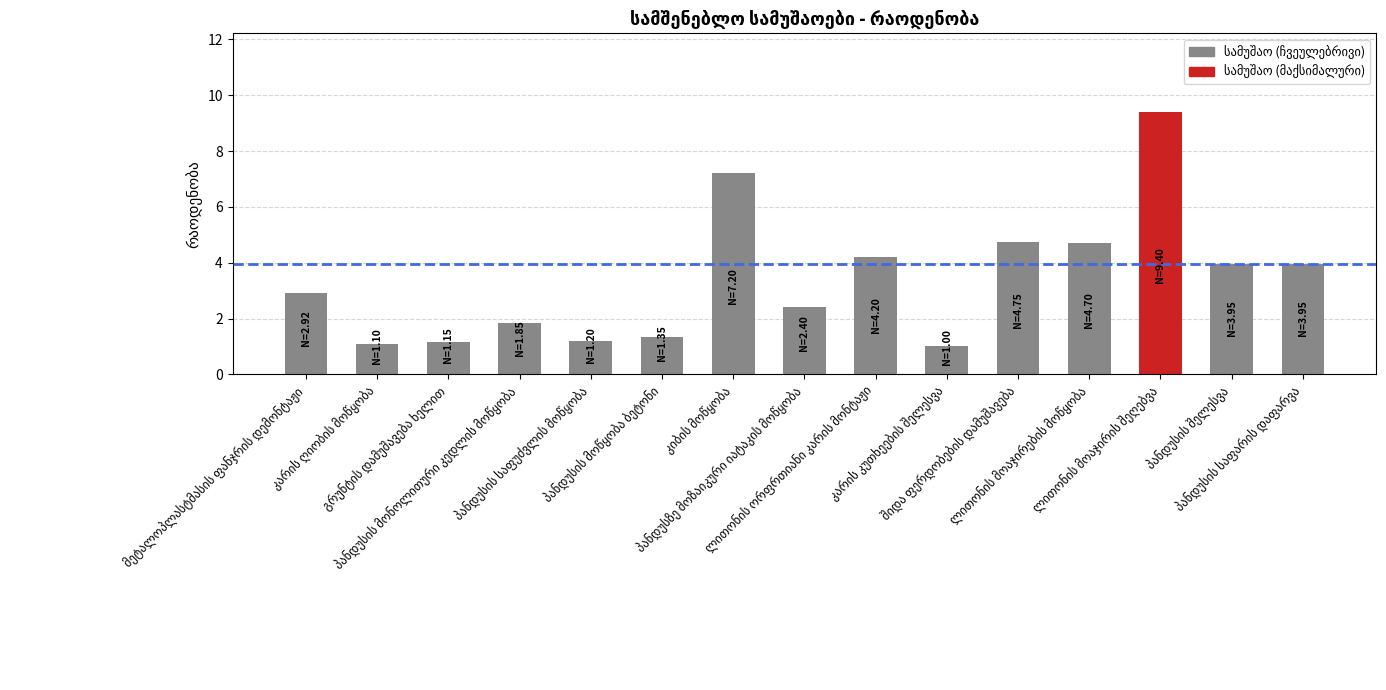

What is the average value?

3.4